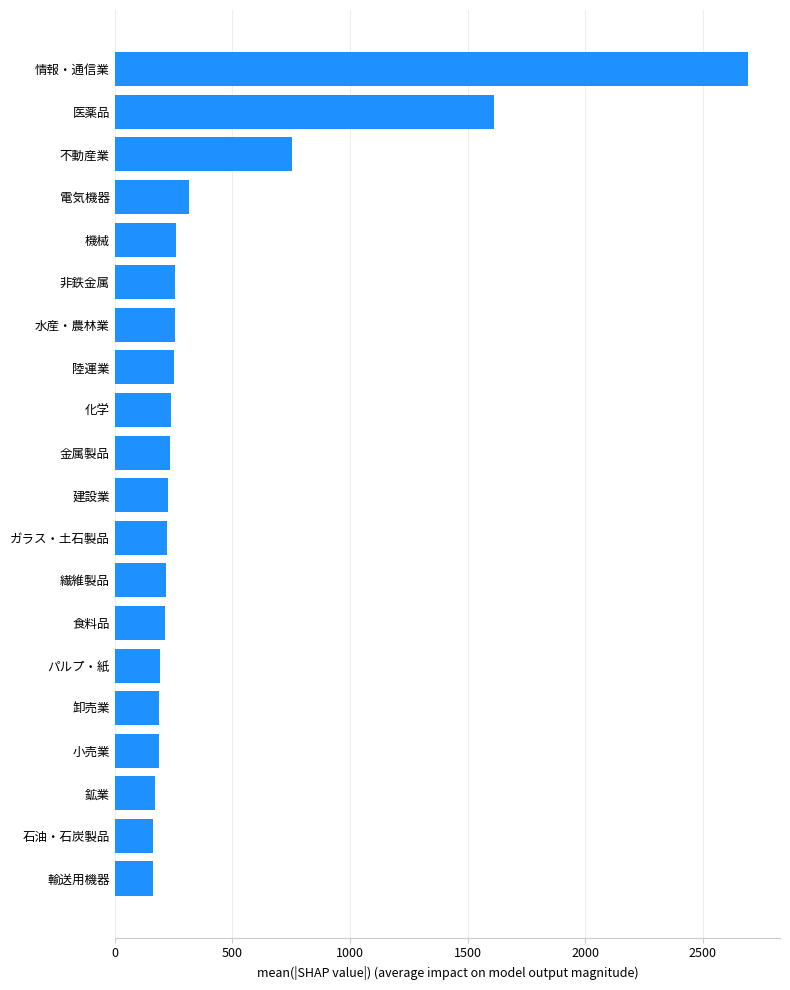

What is the change in value from 繊維製品 to 医薬品?

+1394.4